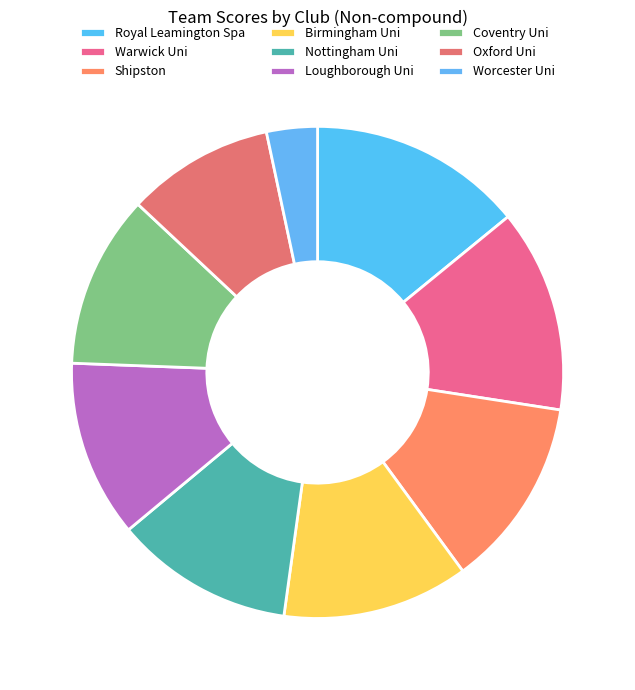

Count the number of slices in the pie.

9